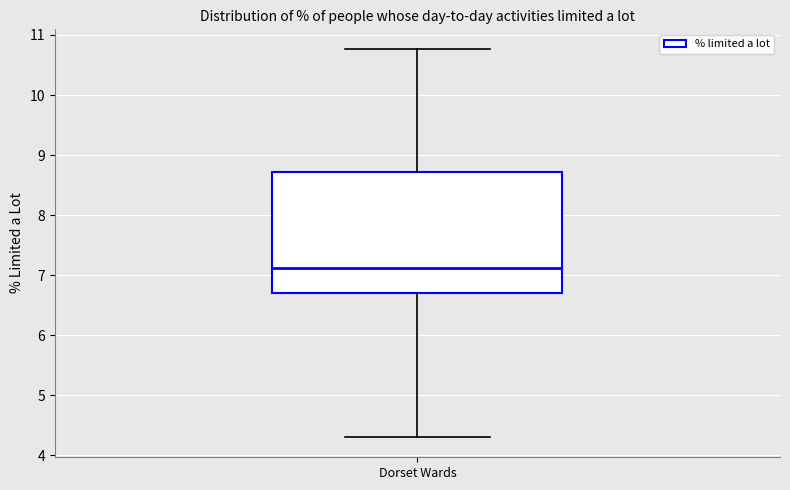

Transcribe this box plot: give where the median line is, the range the box spans, and where the two whiskers end, as read against the y-axis. The values are not printed on the chart, so give them approximately, as read against the axis.

median 7.1, box 6.7 to 8.7, whiskers 4.3 to 10.8